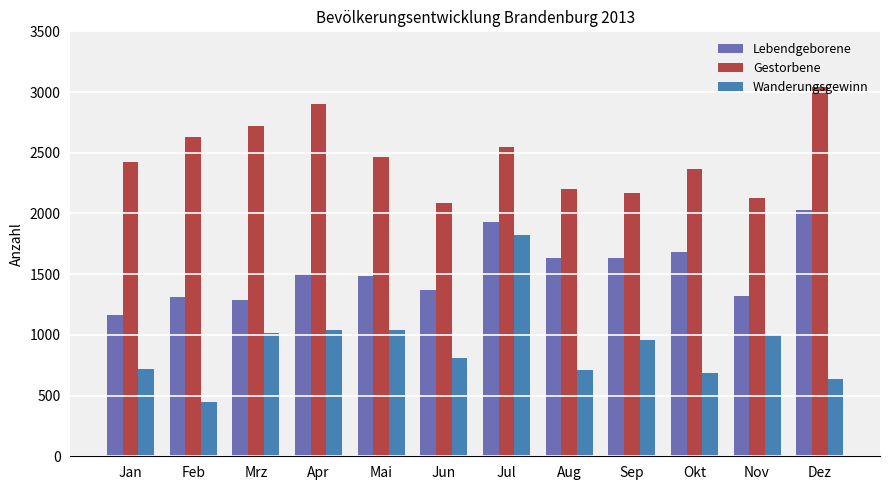

What is the label of the 5th bar from the right?

Aug